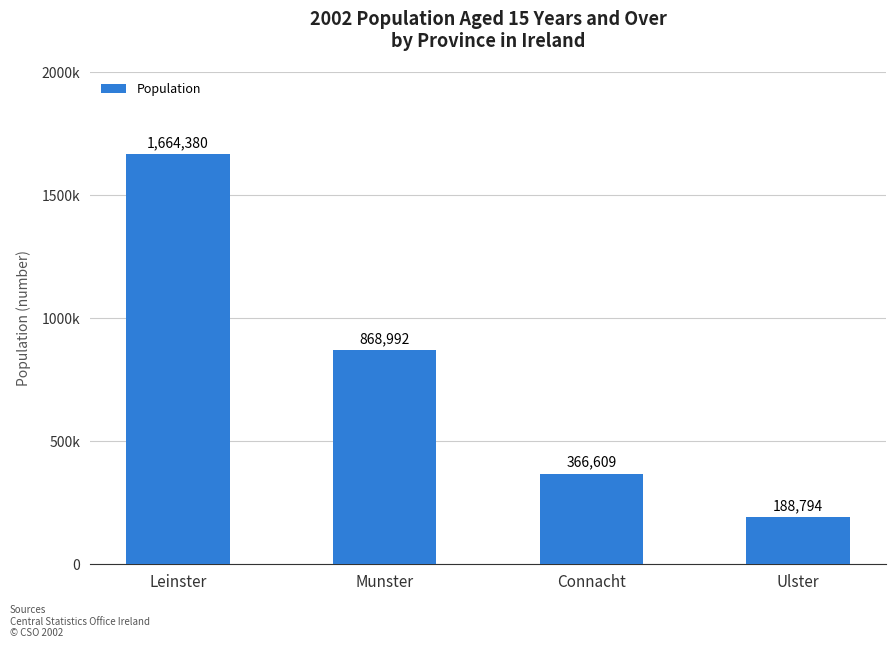

What value does the data have at Connacht, to the nearest 50?

366600